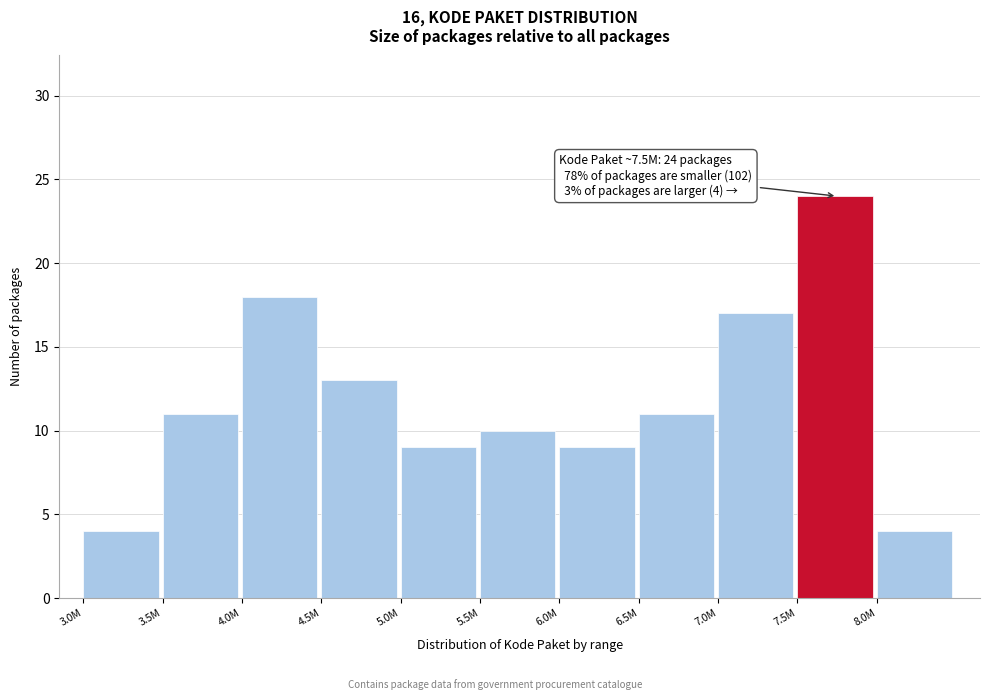

Reading right to left, extract all data points from this chart.

8.0M=4	7.5M=24	7.0M=17	6.5M=11	6.0M=9	5.5M=10	5.0M=9	4.5M=13	4.0M=18	3.5M=11	3.0M=4